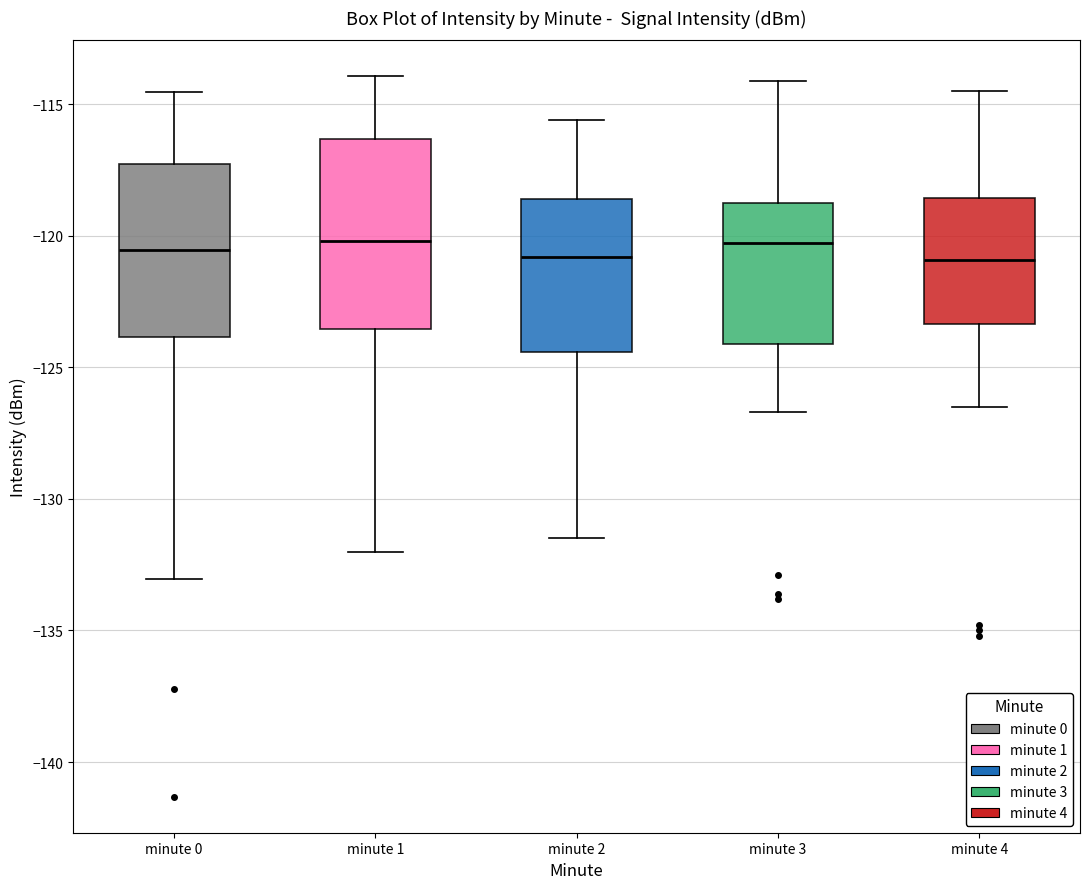

Where does the upper whisker of the box for minute 4 end on the y-axis? The values are not printed on the chart, so give them approximately, as read against the axis.

-114.5